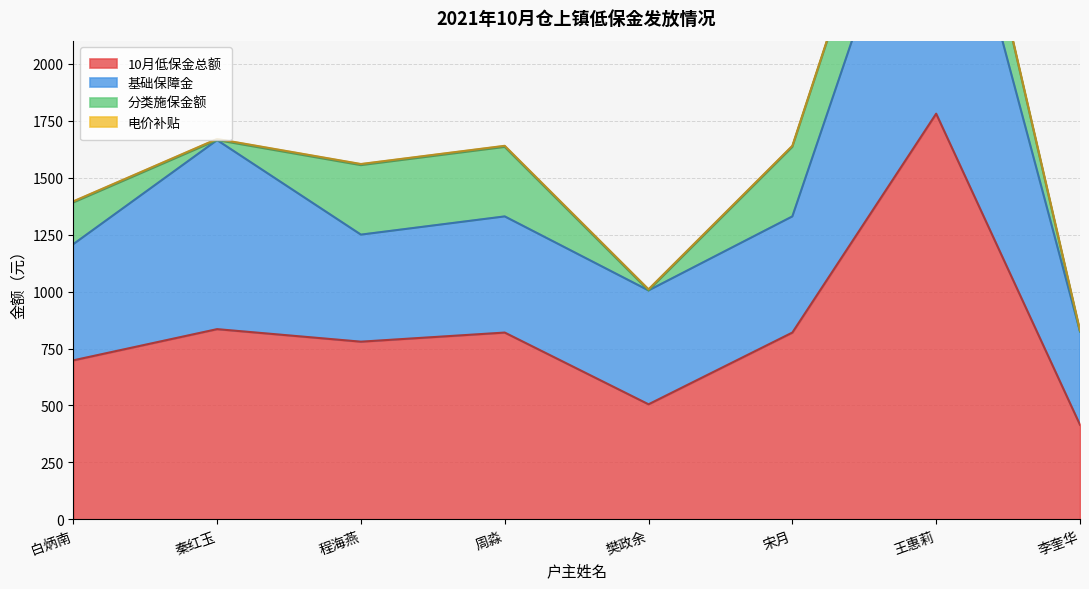

What is the difference between the highest and lowest values at 程海燕?

775